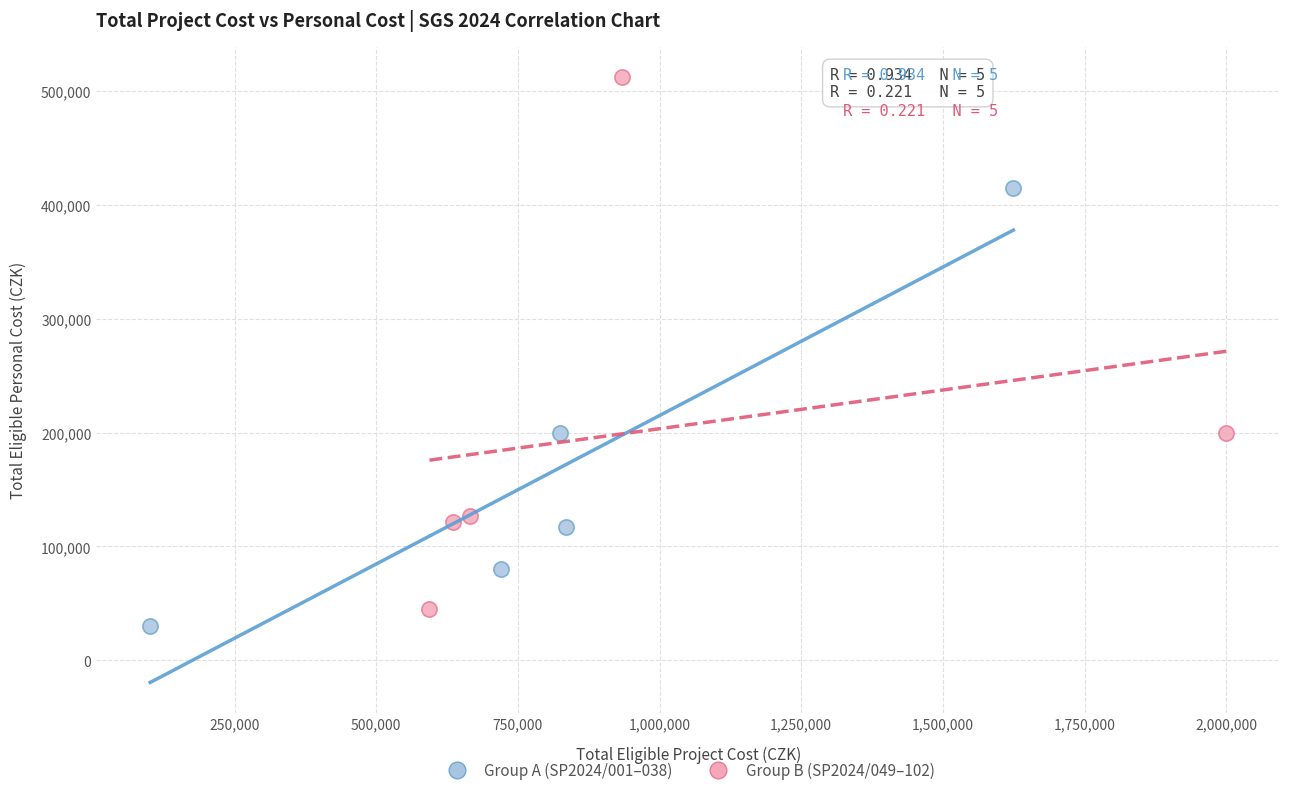

Which series has the widest spread of Y values?

Group B (SP2024/049–102)